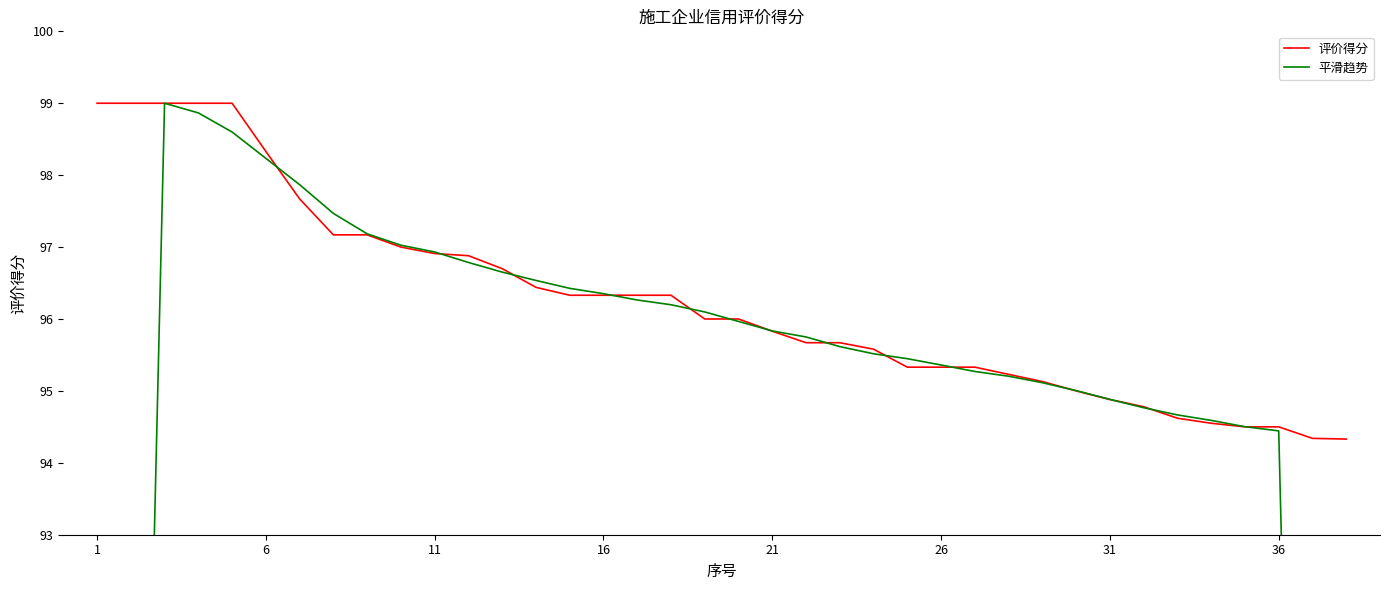

At which category does the chart reach its peak across all series?

1